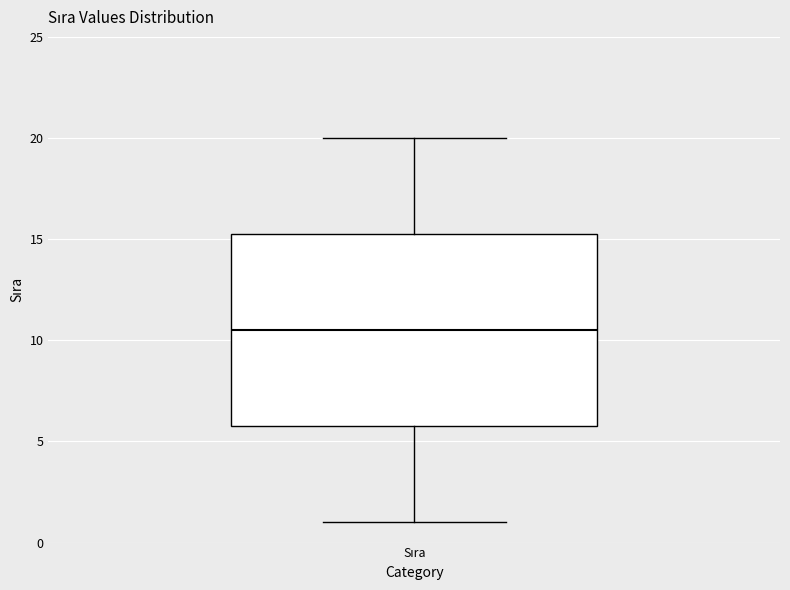

Transcribe this box plot: give where the median line is, the range the box spans, and where the two whiskers end, as read against the y-axis. The values are not printed on the chart, so give them approximately, as read against the axis.

median 10.5, box 6.0 to 15.5, whiskers 1.0 to 20.0